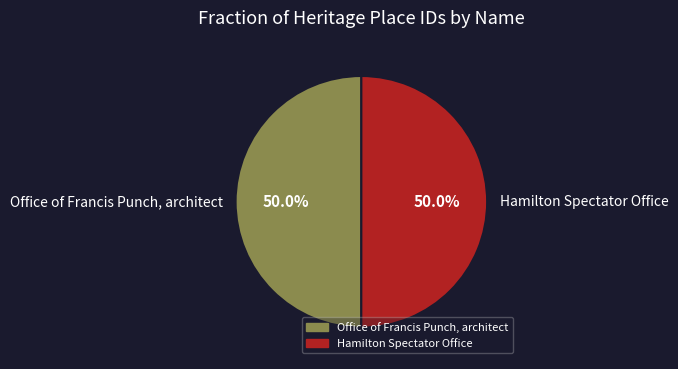

Approximately how many times larger is the value at Hamilton Spectator Office compared to Office of Francis Punch, architect?

1.0